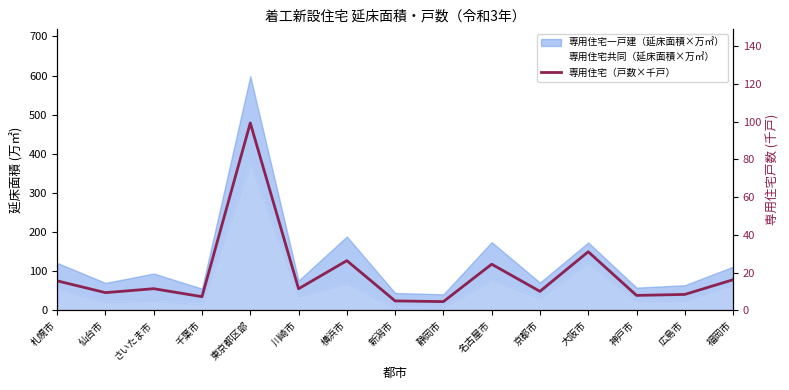

What is the label of the 2nd point from the left?

仙台市